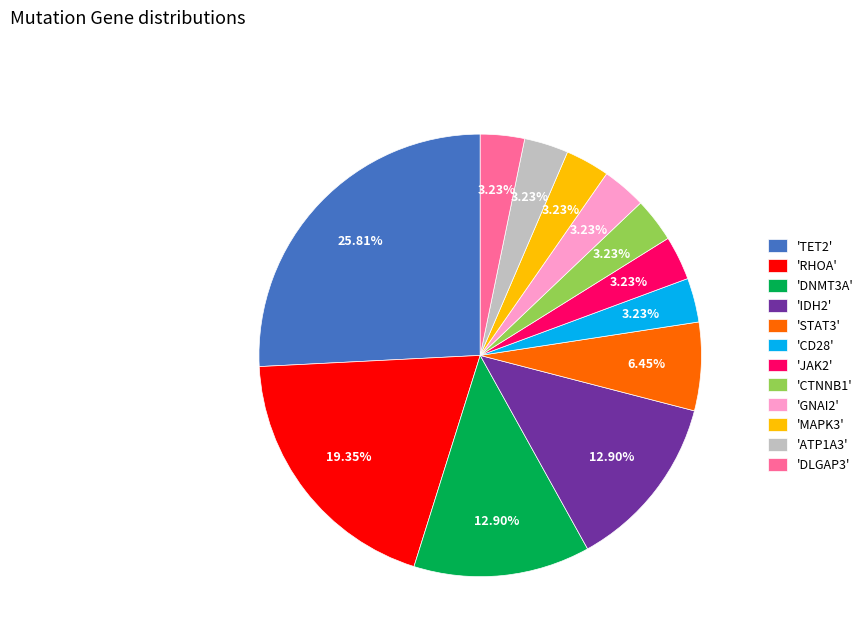

What is the ratio of the value at 'DNMT3A' to the value at 'JAK2'?

4.0